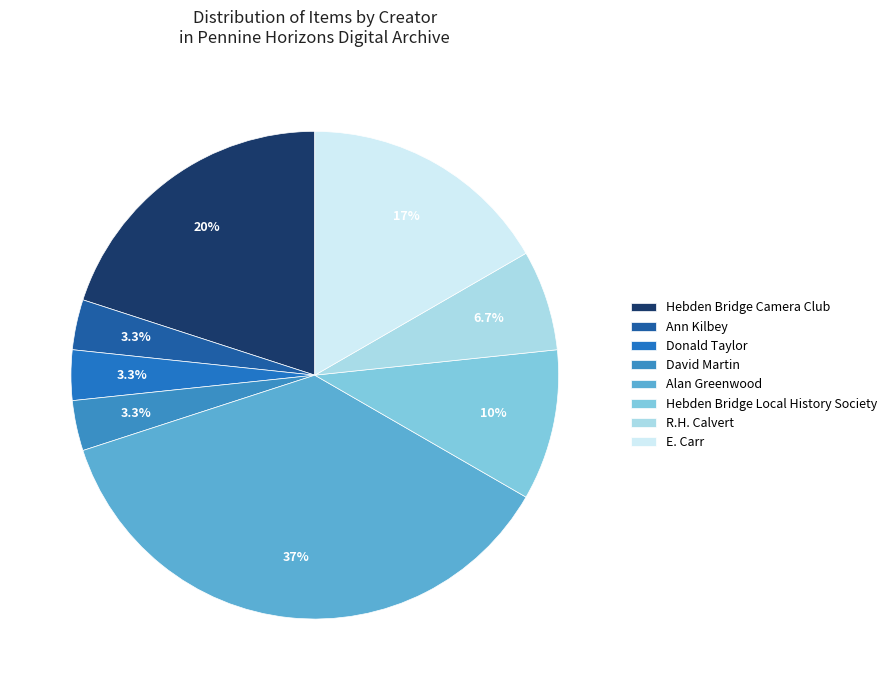

To the nearest percent, what is the combined percentage of Donald Taylor and Hebden Bridge Local History Society?

13%